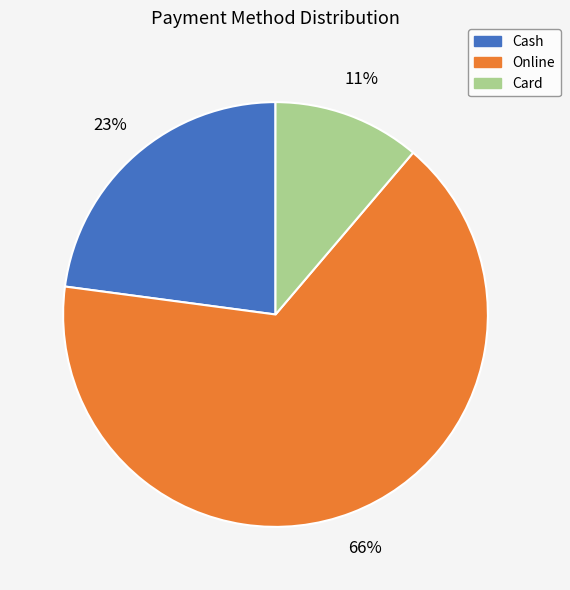

Rank the categories by value from highest to lowest.

Online, Cash, Card